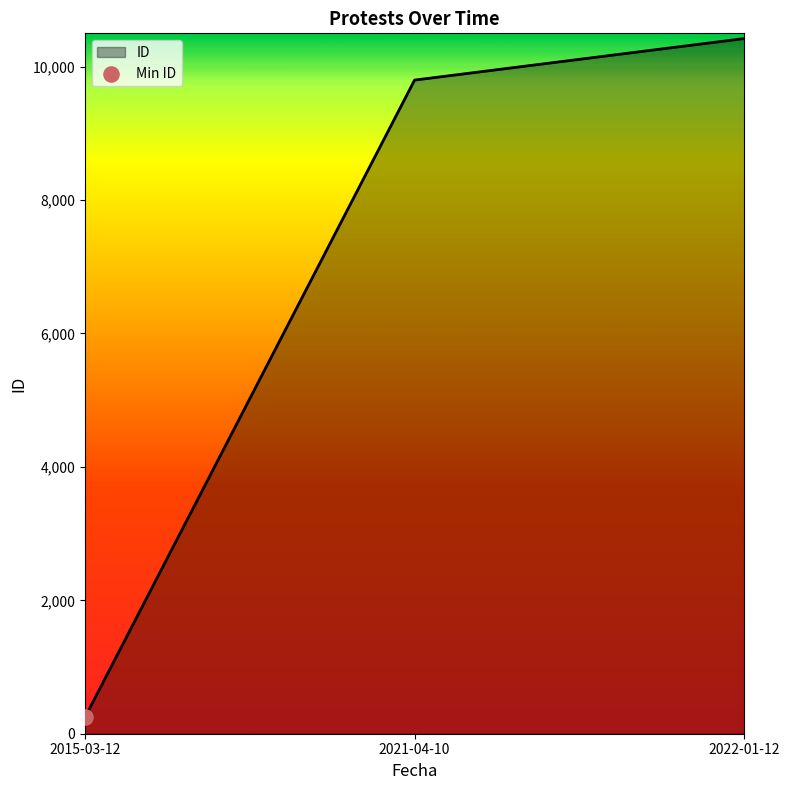

What is the change in value from 2021-04-10 to 2022-01-12?

+623